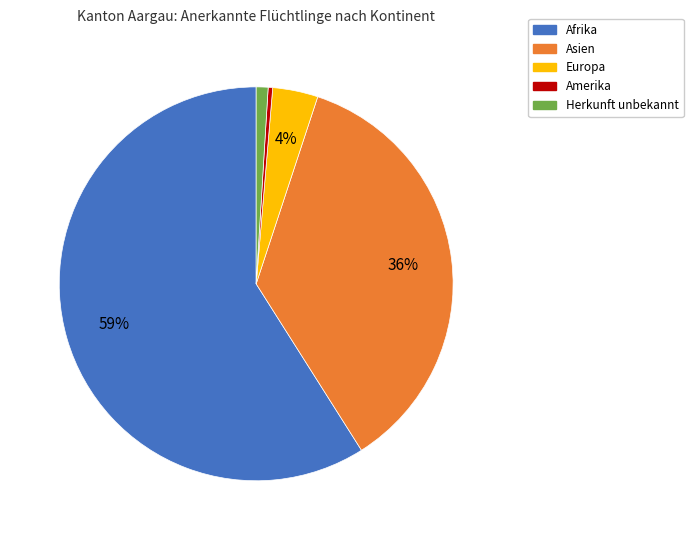

Is it true that Europa is 4% of the pie?

True